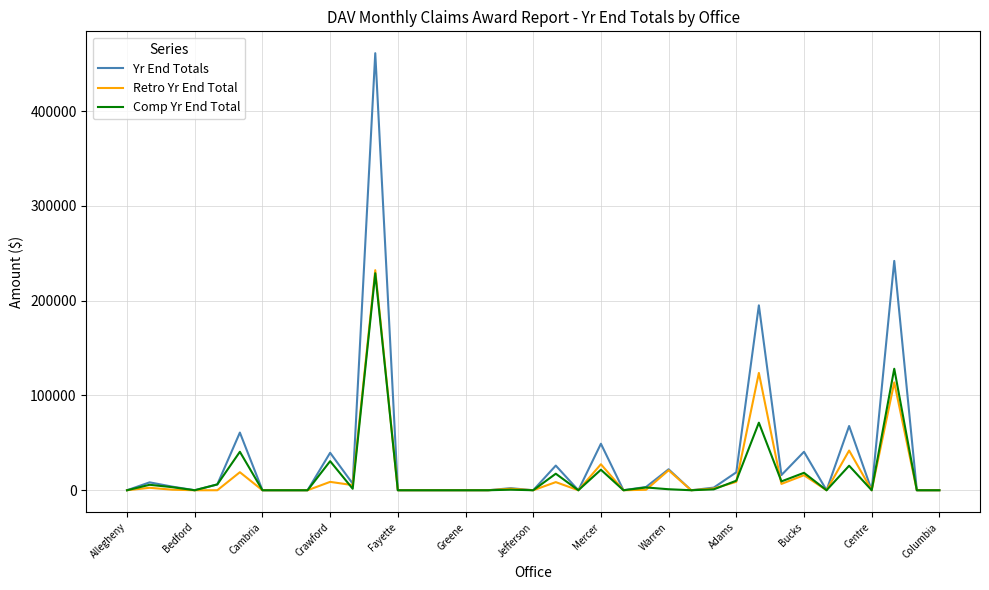

Is it true that Comp Yr End Total equals 21652 at Mercer?

True